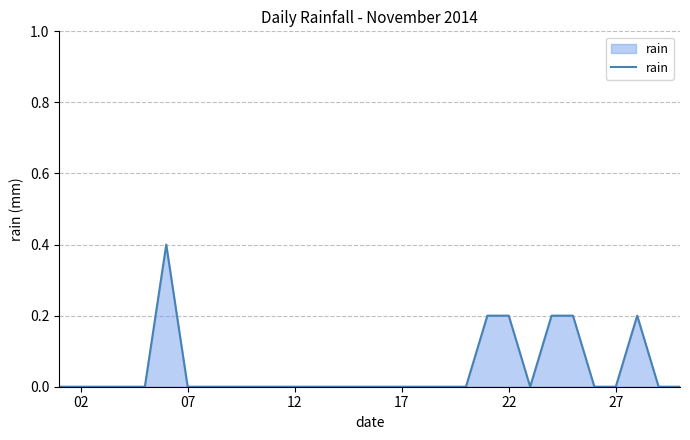

What is the difference between the maximum and minimum values?

0.4